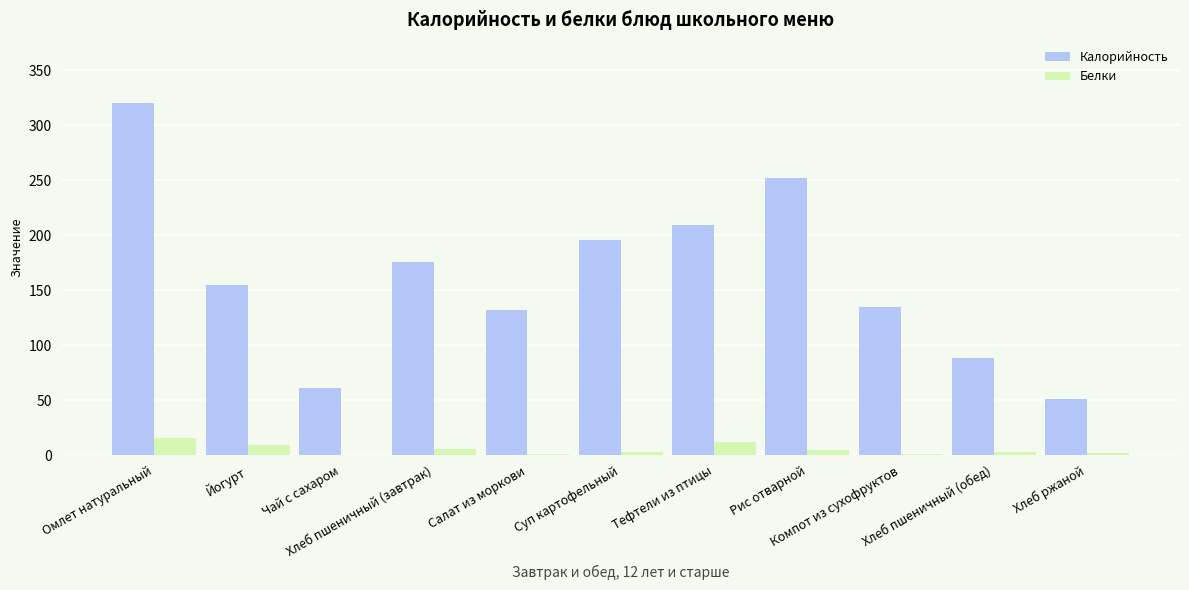

What is the difference between the Калорийность values at Салат из моркови and Омлет натуральный?

188.4